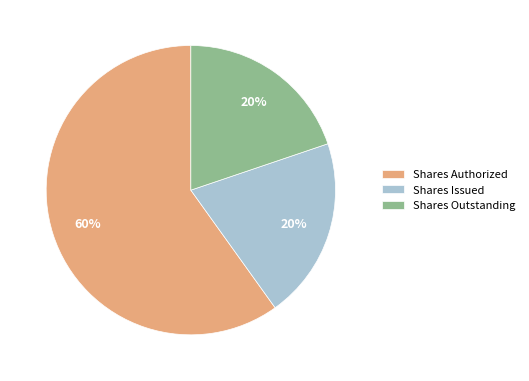

Is there any slice that represents more than half of the pie?

Yes